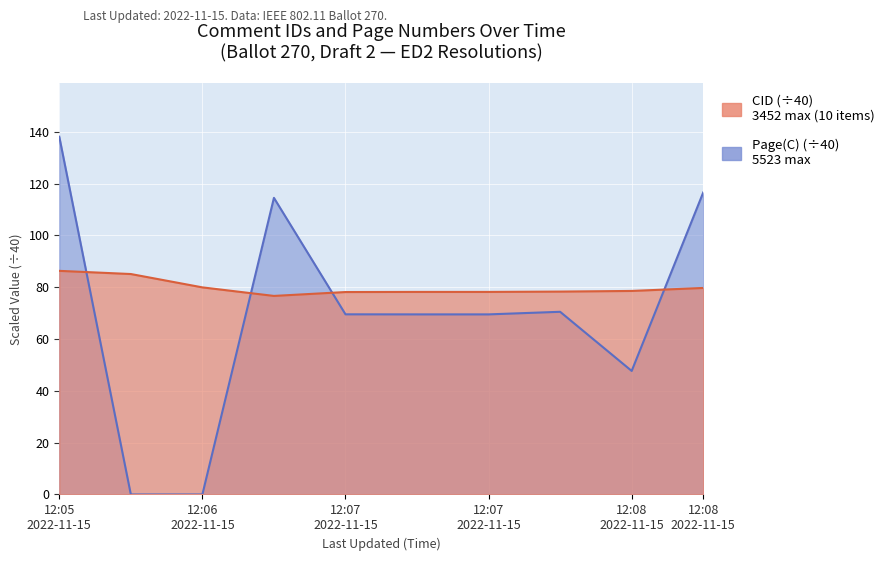

At which label does CID first exceed 78?

12:05 2022-11-15